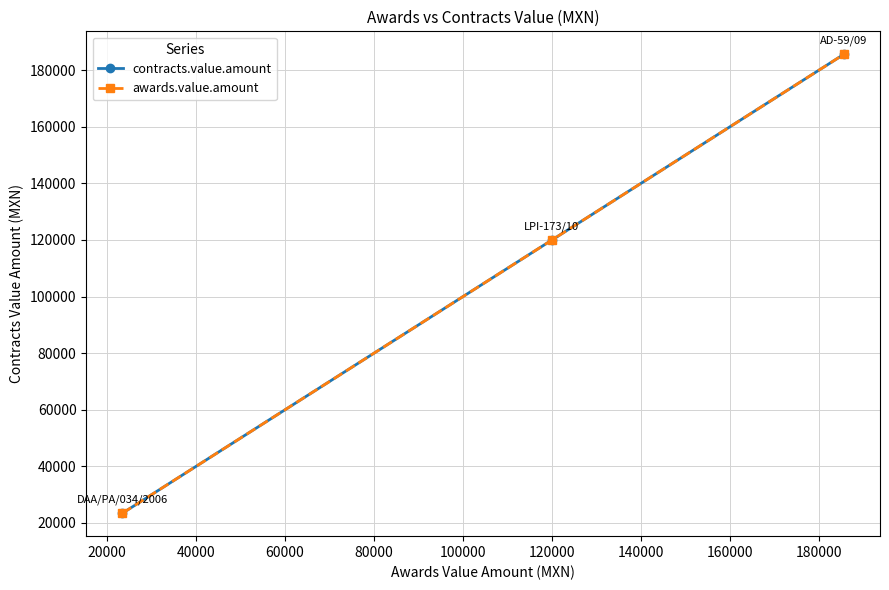

Is this an area chart (filled region under the line)?

No